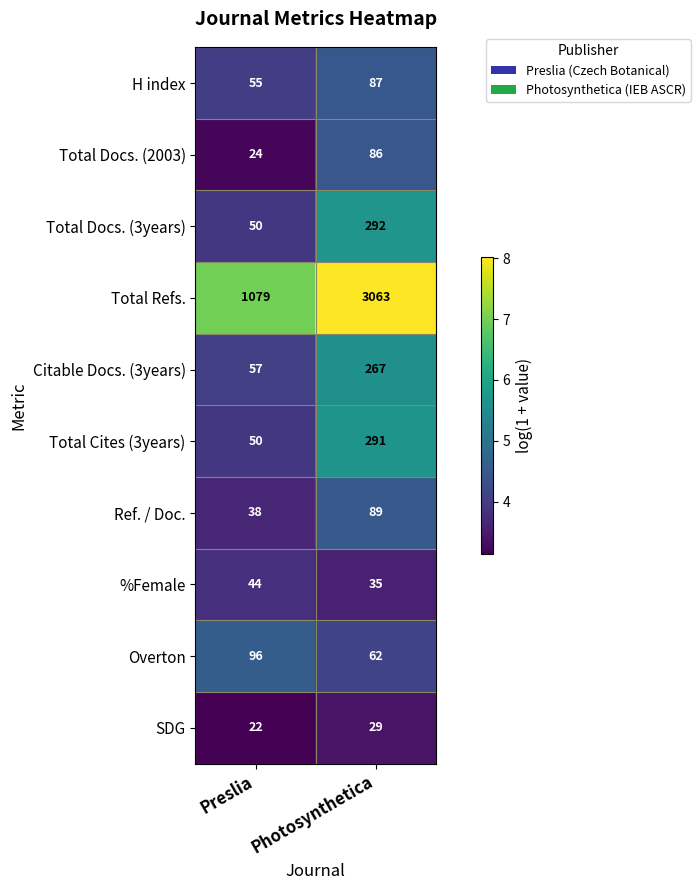

What is the average value of the Overton series?

79